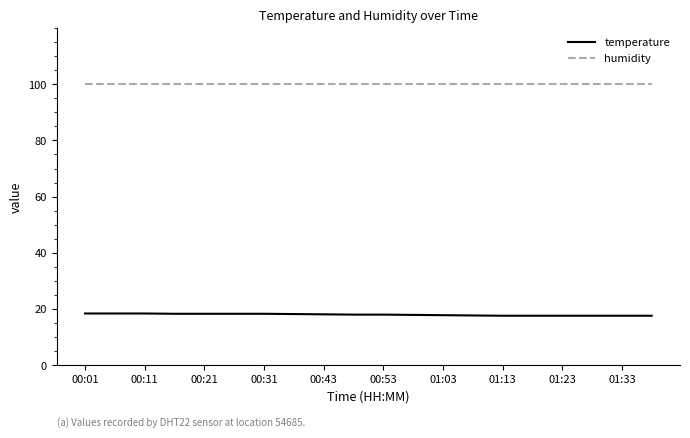

What is the greatest value displayed?

99.9